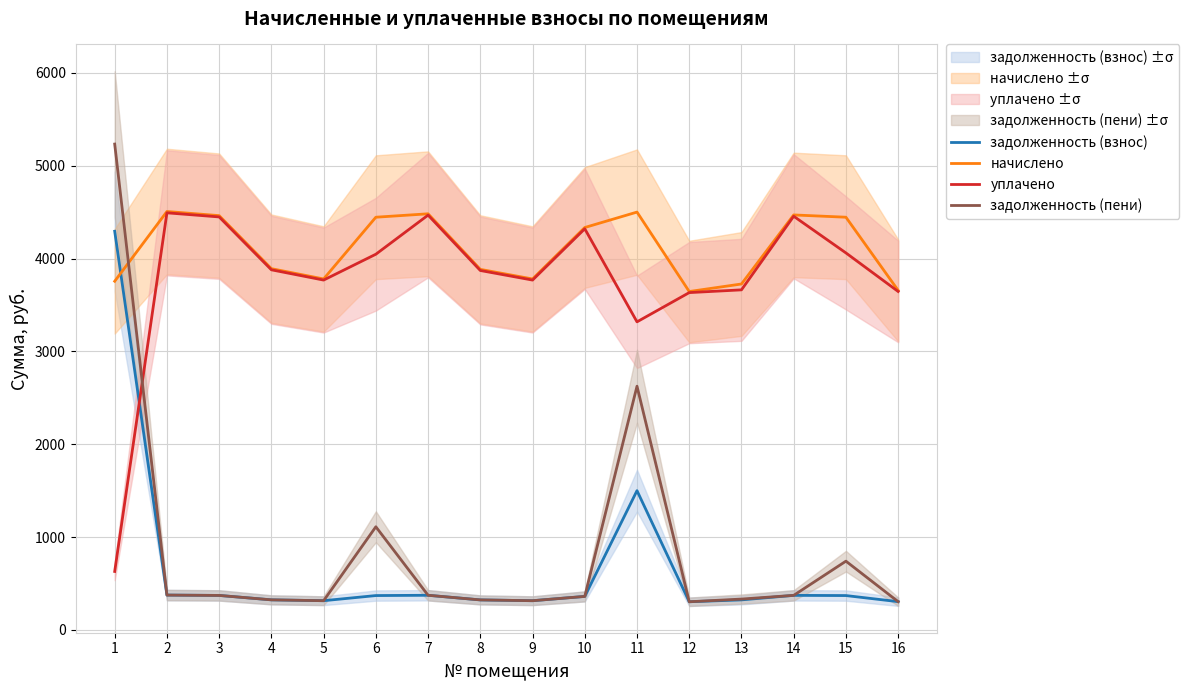

Is it true that уплачено equals 4060.2 at 15?

True